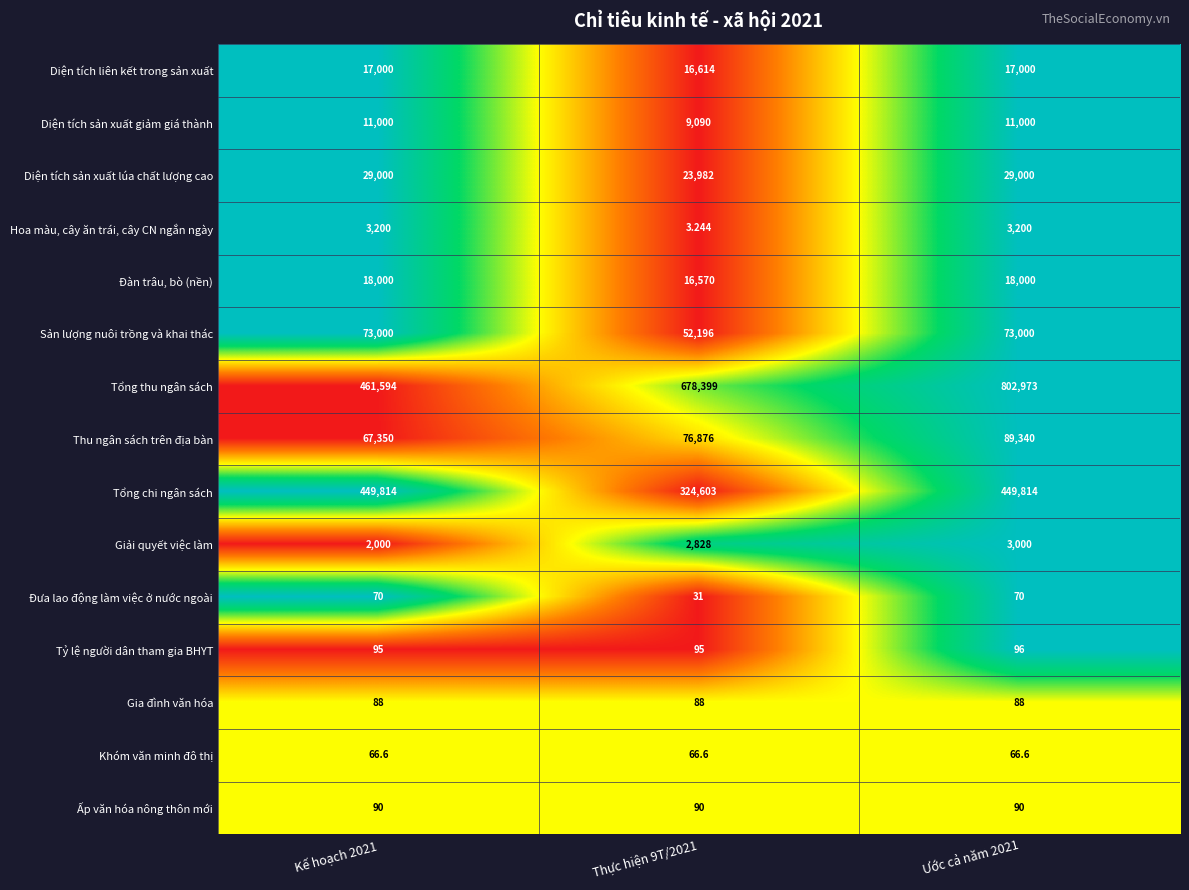

Which series has the largest total across all categories?

Tổng thu ngân sách